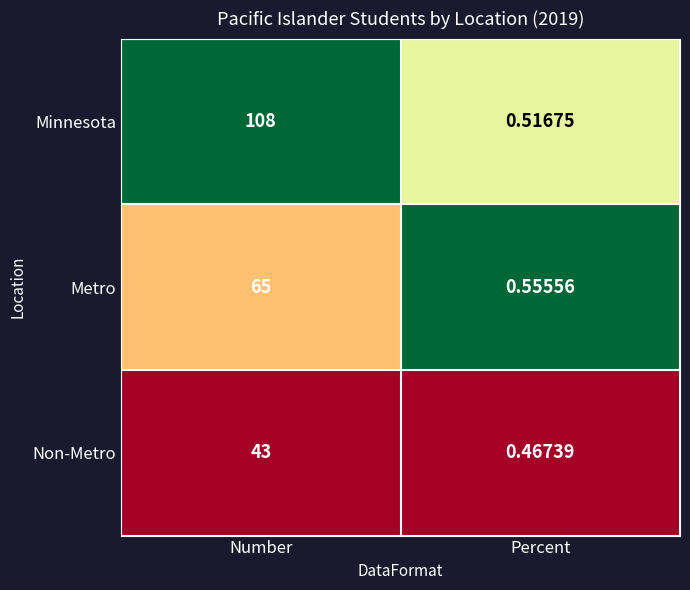

At Number, list the series in order from largest to smallest.

Minnesota, Metro, Non-Metro